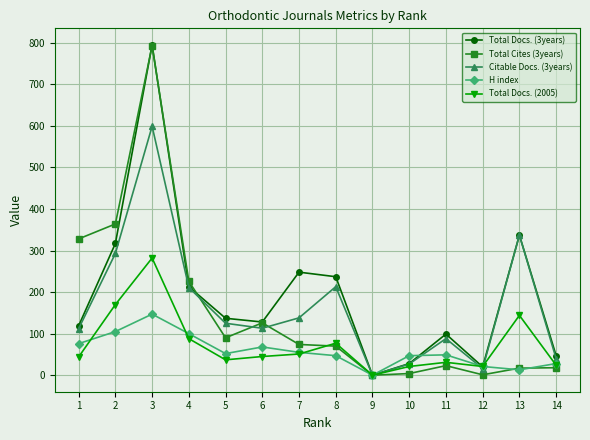

Is this an area chart (filled region under the line)?

No